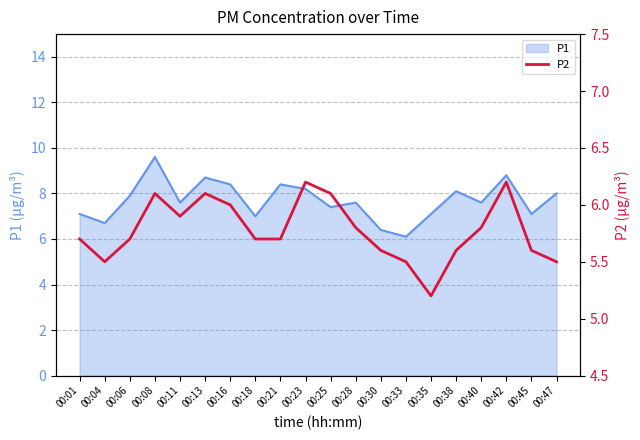

True or false: P1 has a value of 12.1 at 00:42.

False